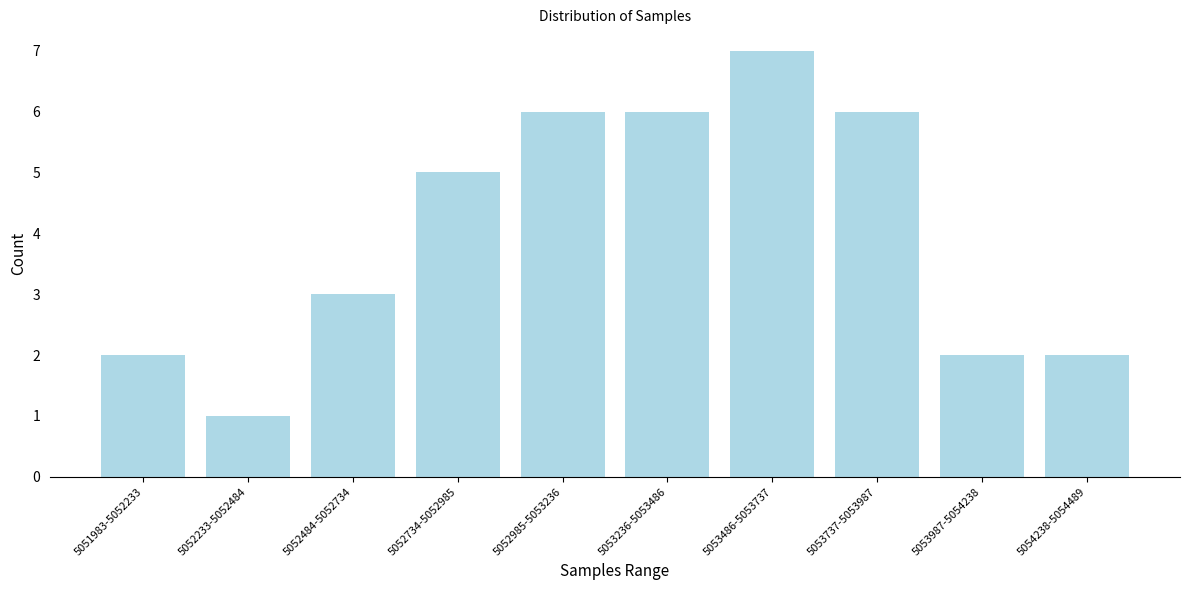

Reading left to right, extract all data points from this chart.

2	1	3	5	6	6	7	6	2	2